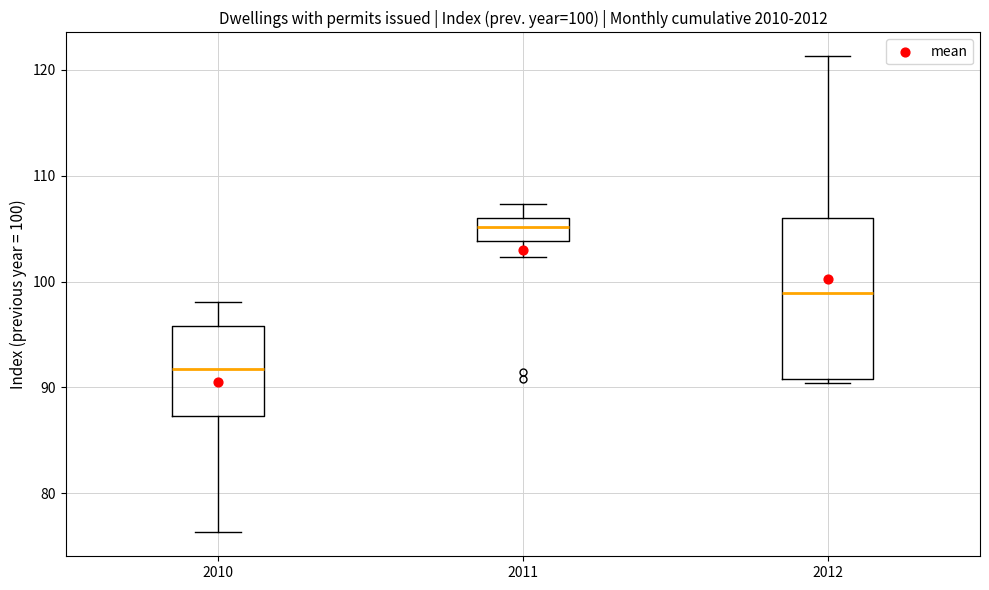

Which box has the highest median line?

2011